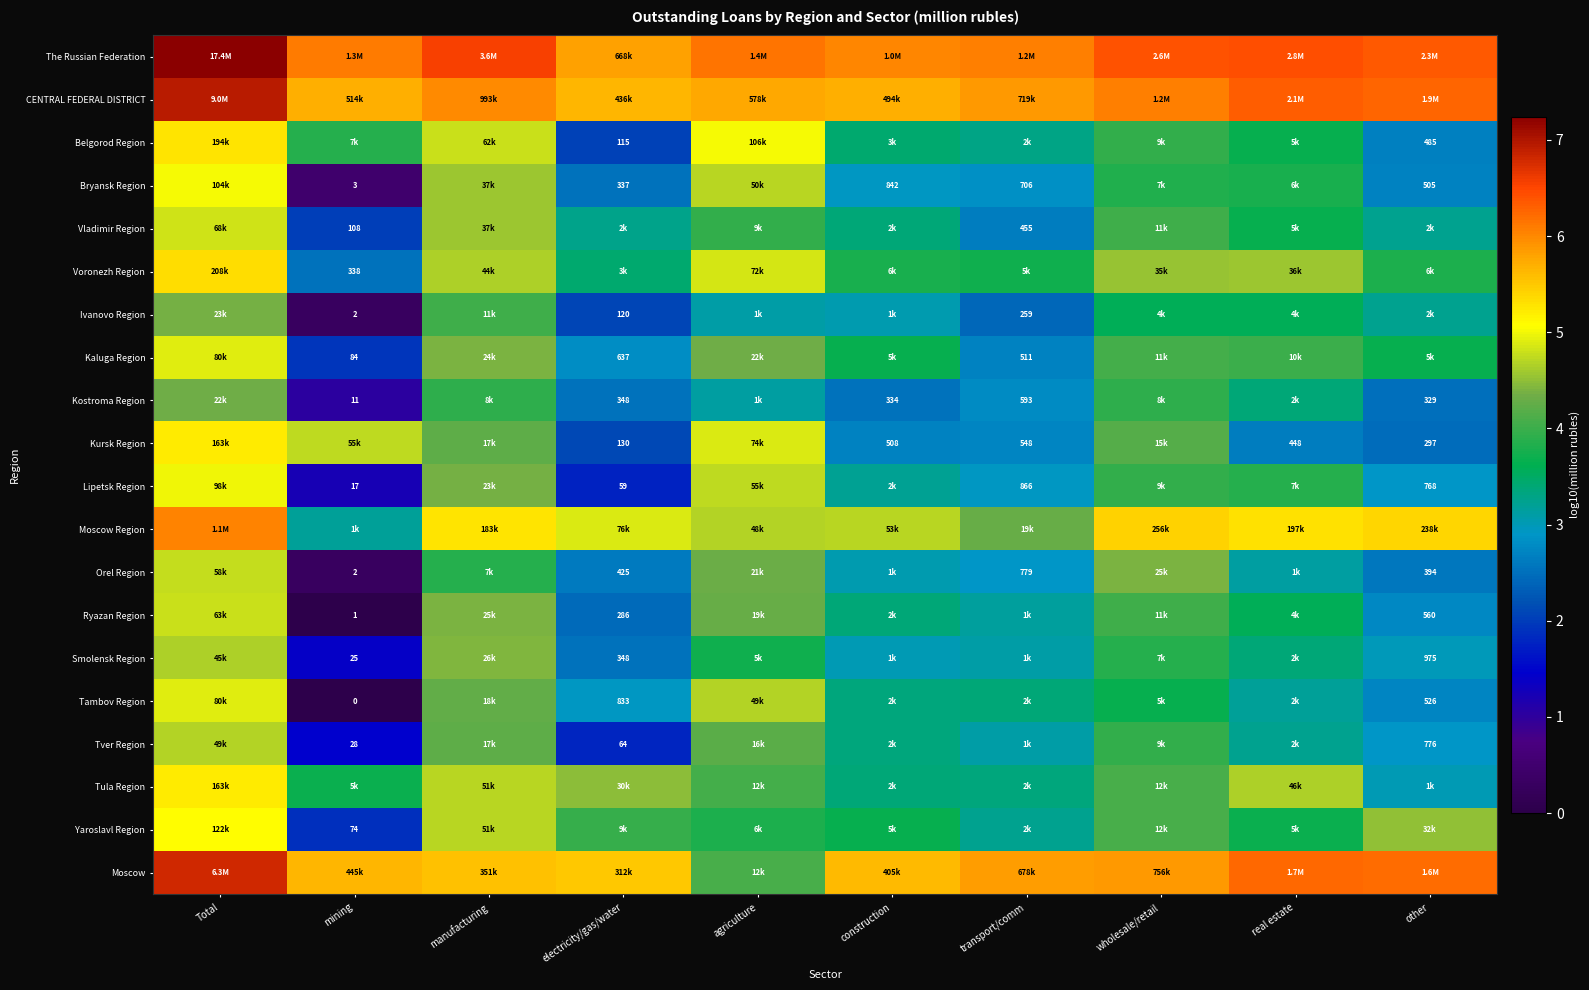

Which label corresponds to the largest value in the chart?

Total